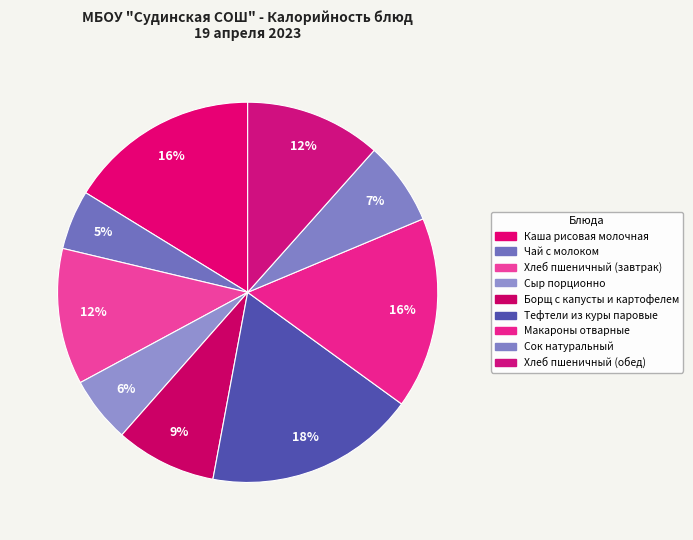

To the nearest percent, what is the difference between the Каша рисовая молочная and Борщ с капусты и картофелем slice percentages?

8%